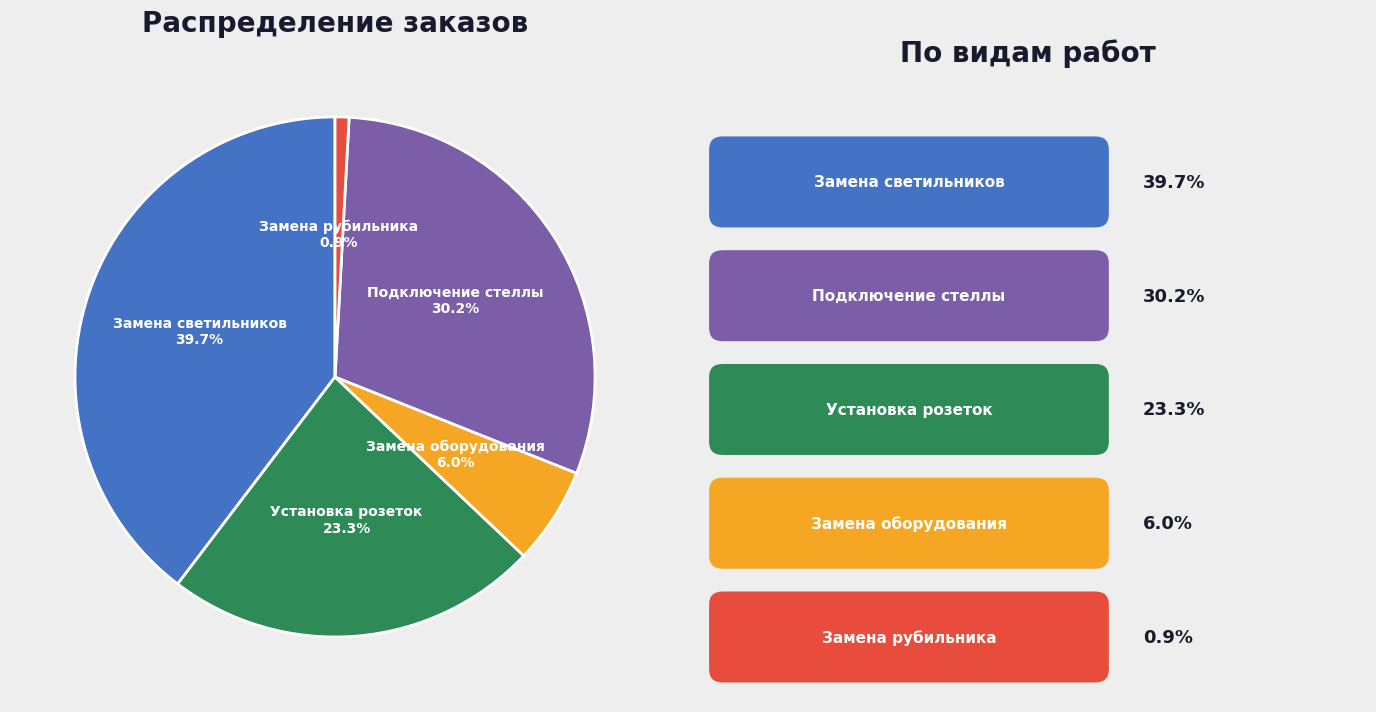

Is there any slice that represents more than half of the pie?

No